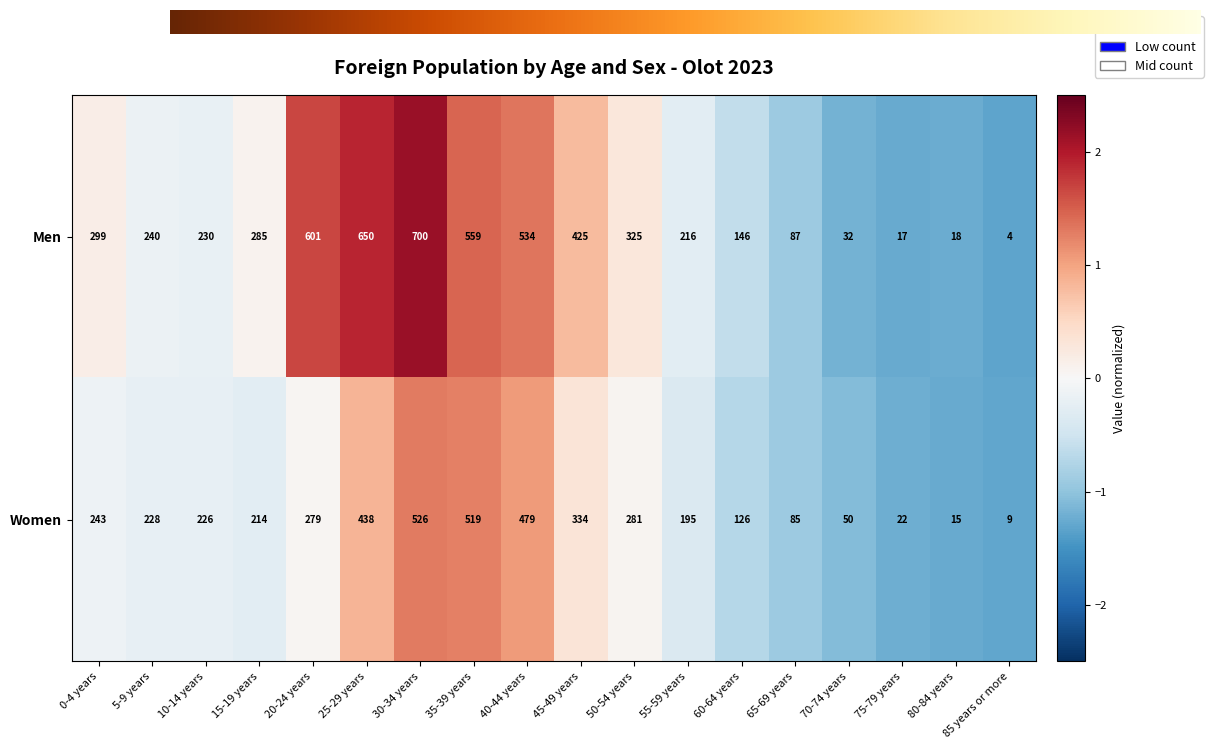

Is it true that Men equals 0.8 at 25-29 years?

False